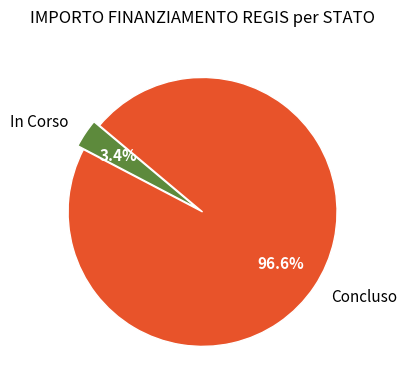

Rank the categories by value from highest to lowest.

Concluso, In Corso